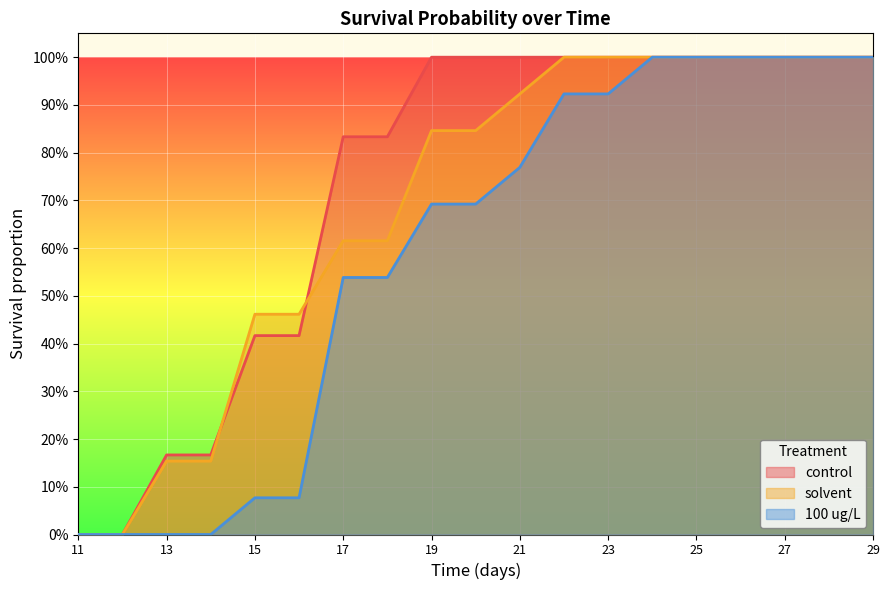

Which has a higher value, 27 or 13?

27